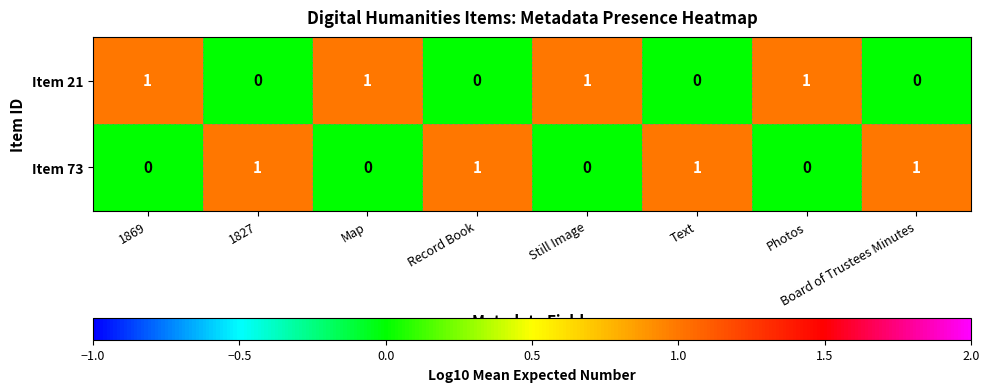

What is the sum of all Item 21 values?

4